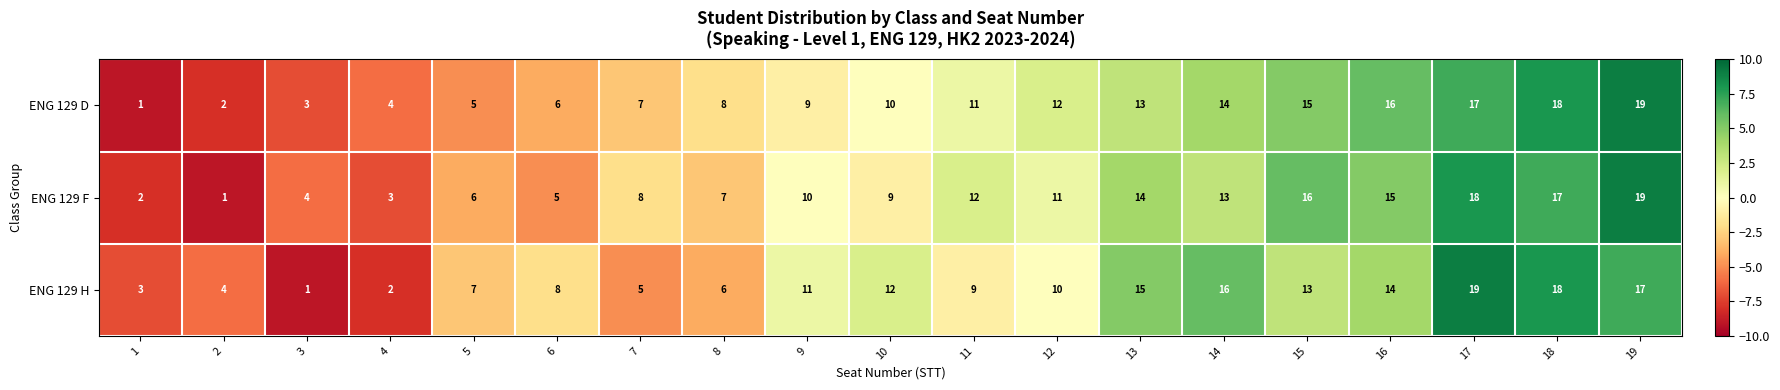

At 16, list the series in order from smallest to largest.

ENG 129 H, ENG 129 F, ENG 129 D